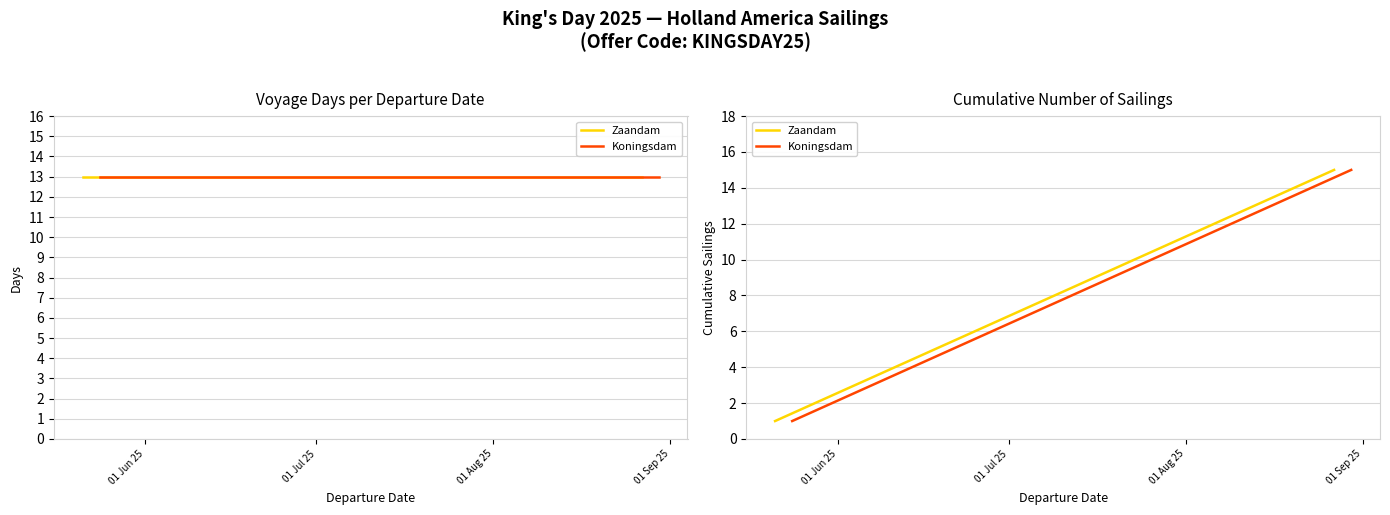

True or false: Zaandam and Koningsdam cross at least once.

False